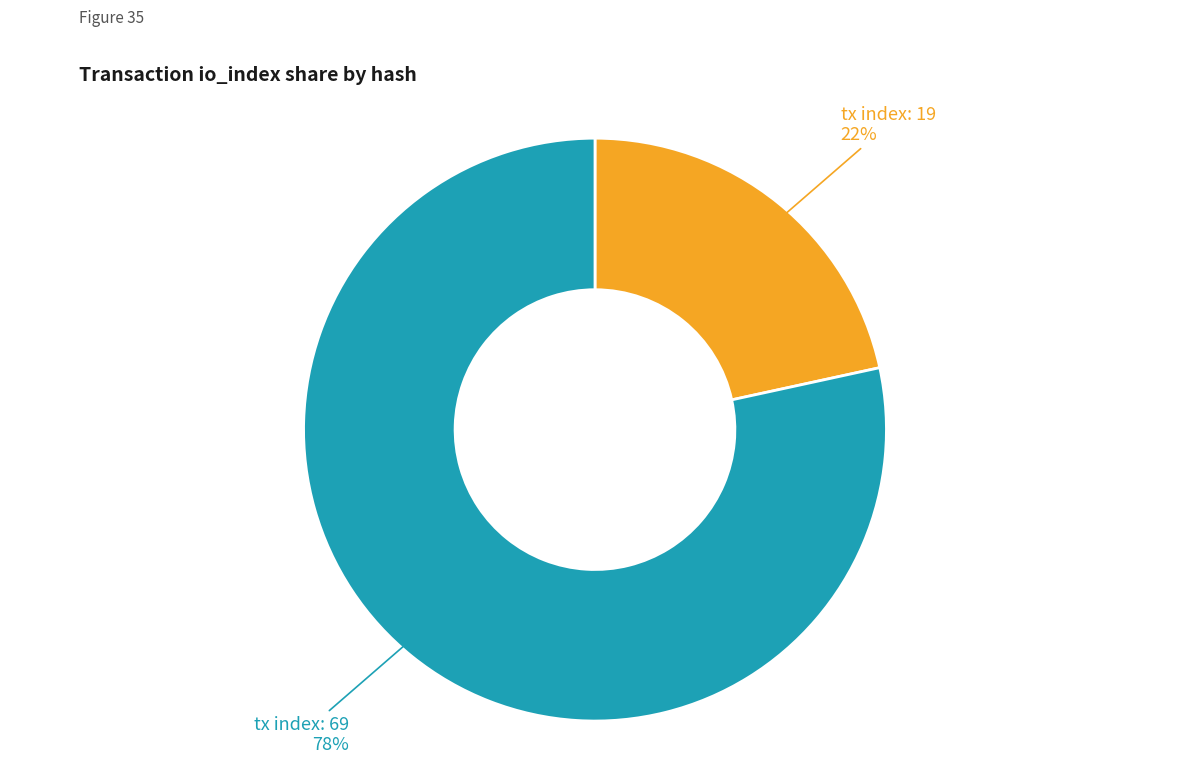

To the nearest percent, what is the average slice percentage?

50%